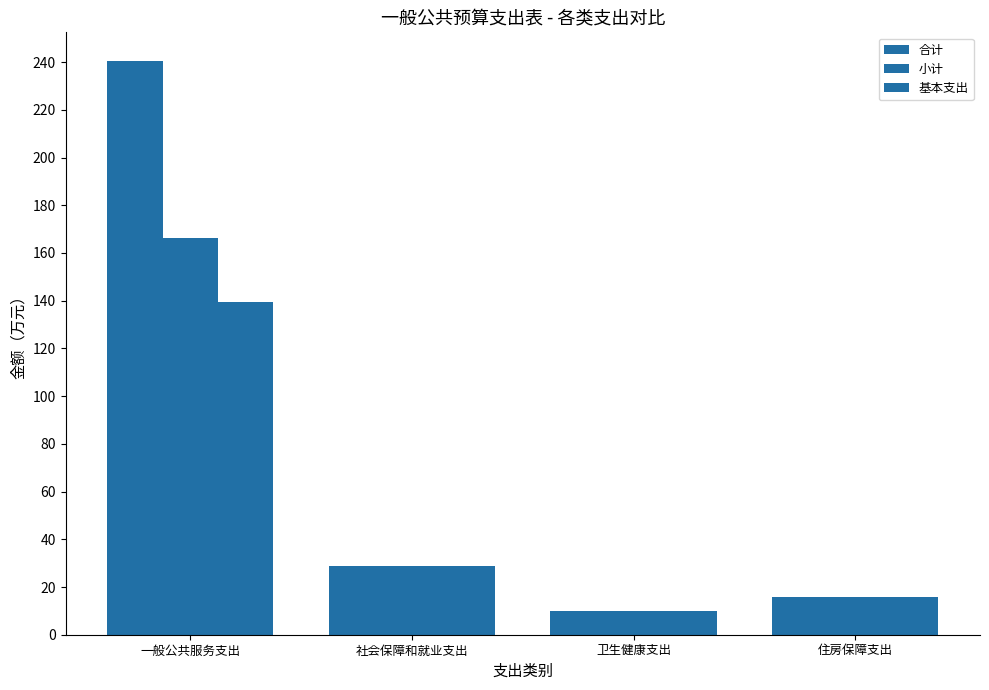

The 基本支出 series shows 15.7 at 住房保障支出. True or false?

True